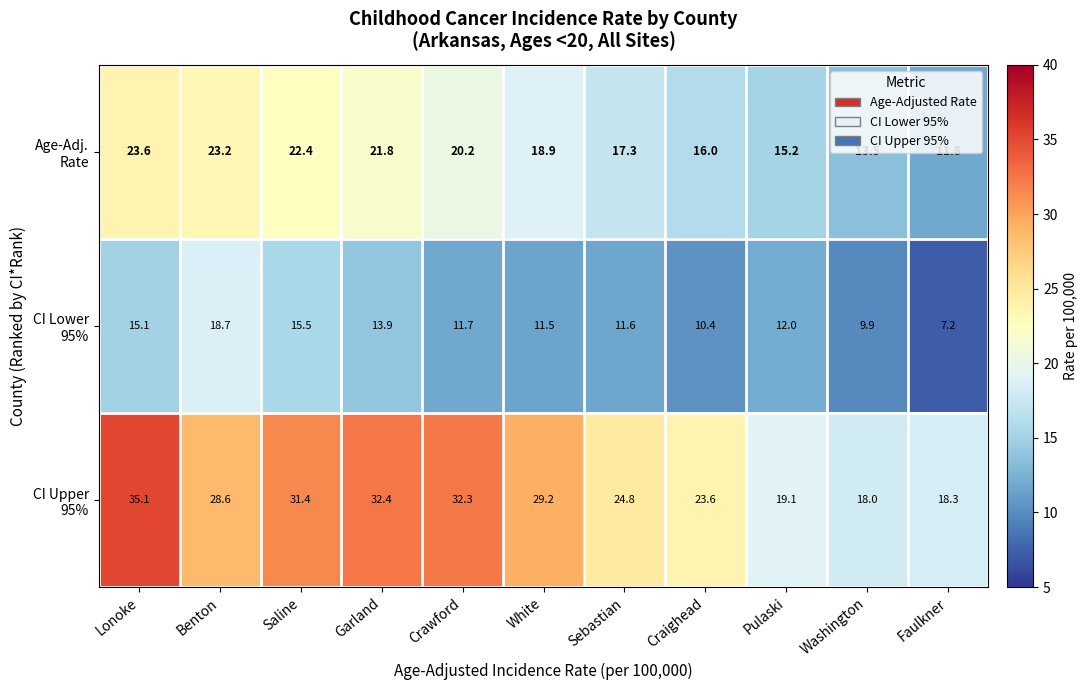

At which category is the sum across all series the highest?

Lonoke